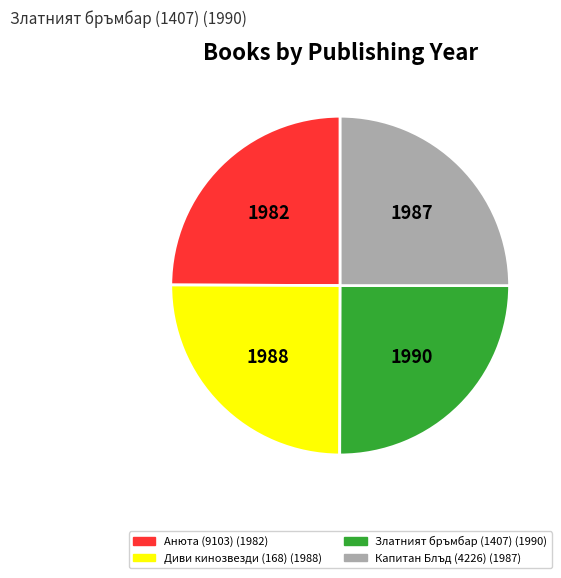

Count the number of slices in the pie.

4